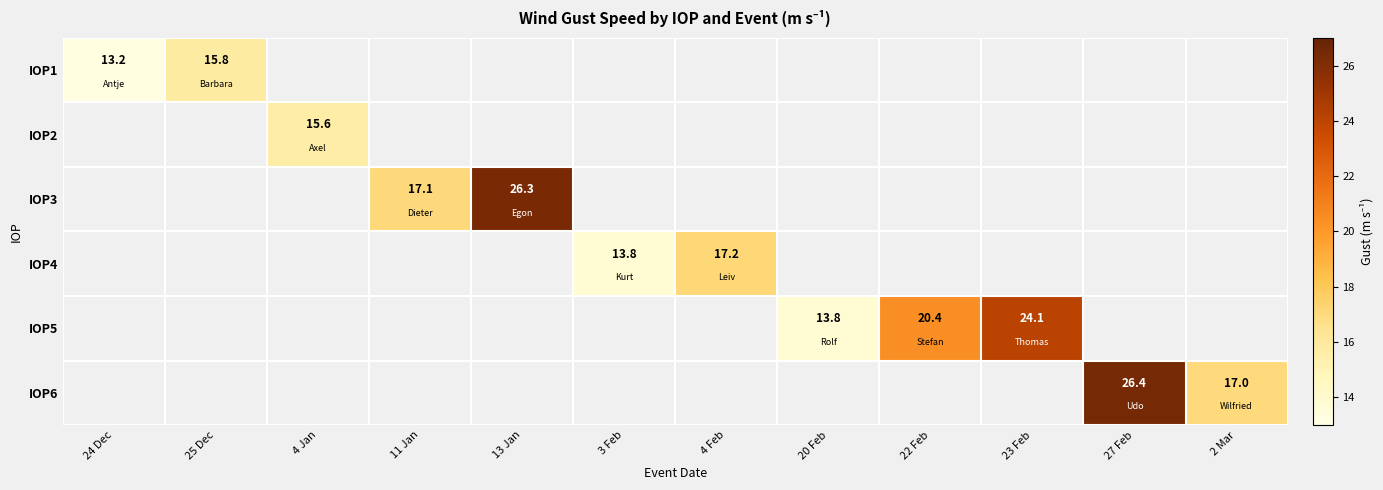

Which category has the lowest value in the IOP2 series?

24 Dec